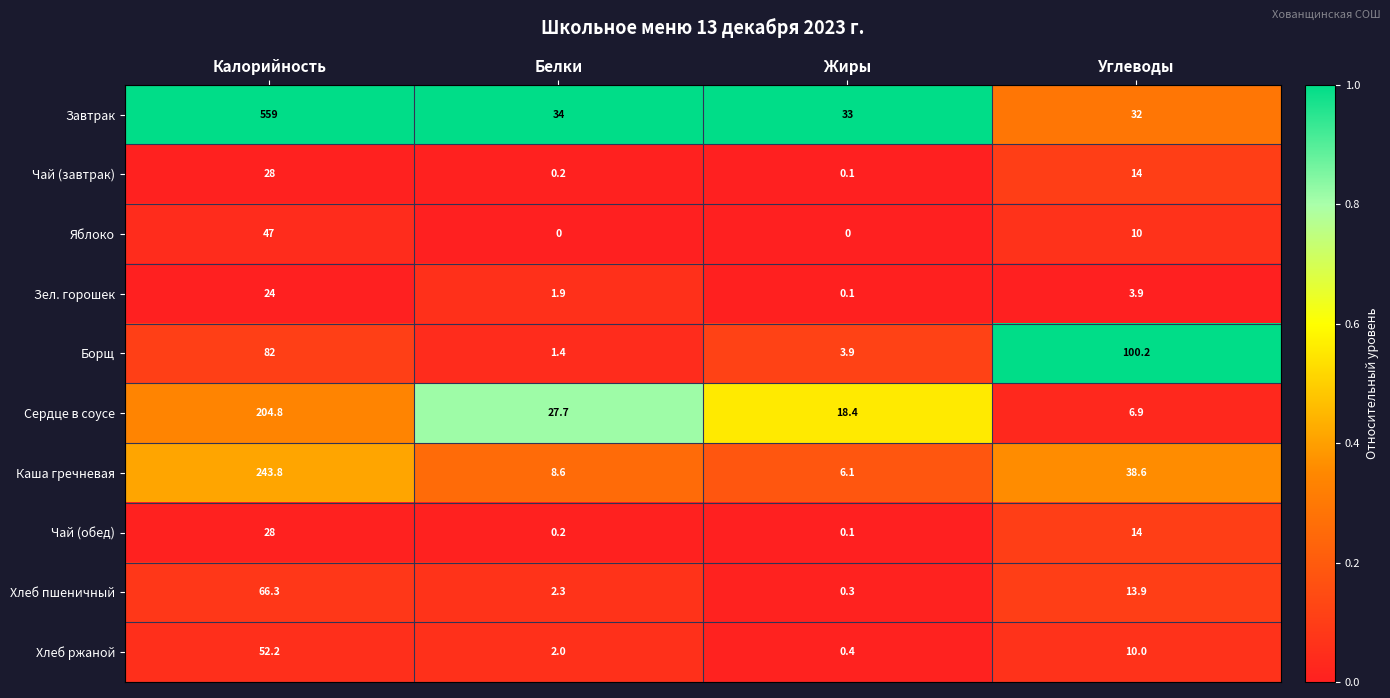

The value of Чай (завтрак) at Жиры is 0.1. True or false?

True